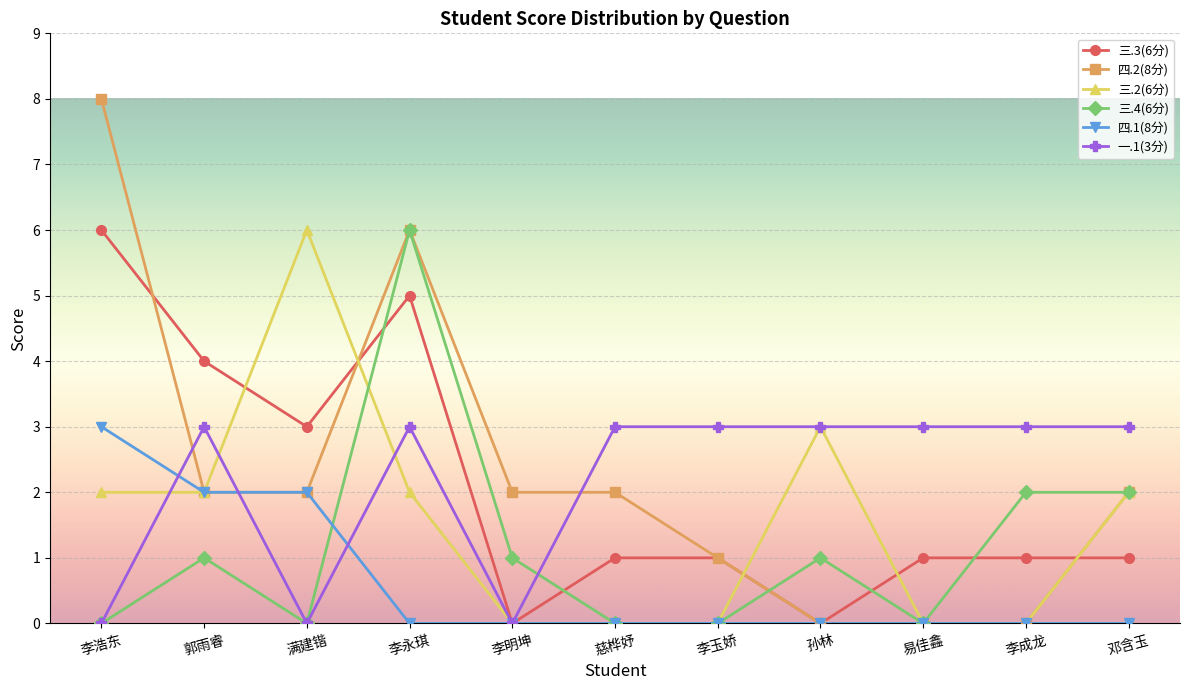

At which category does 三.3(6分) reach its first local valley?

满建锴